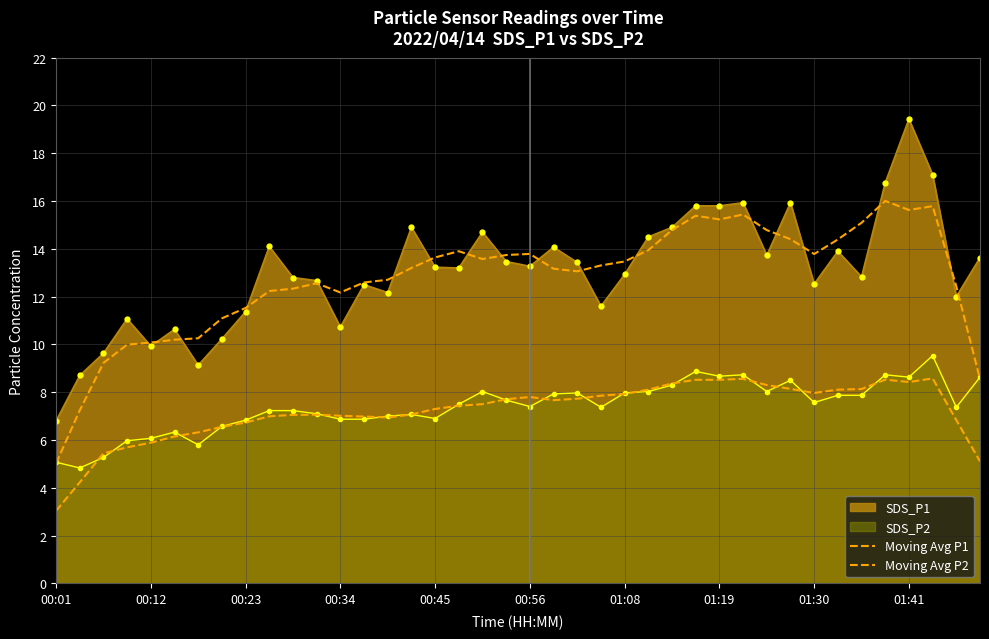

The Moving Avg P1 series shows 15.4 at 29. True or false?

True